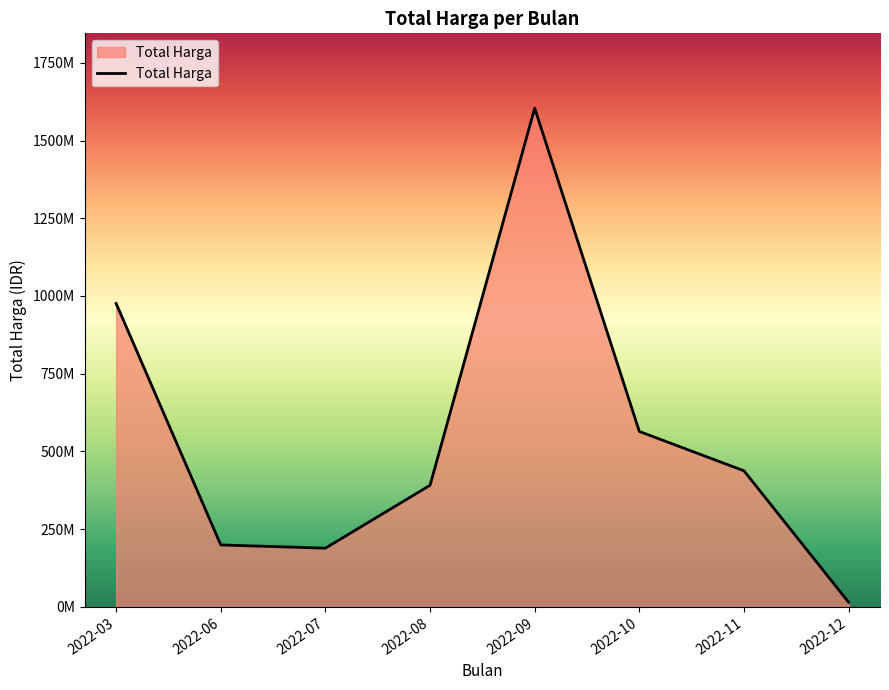

Is this an area chart (filled region under the line)?

Yes